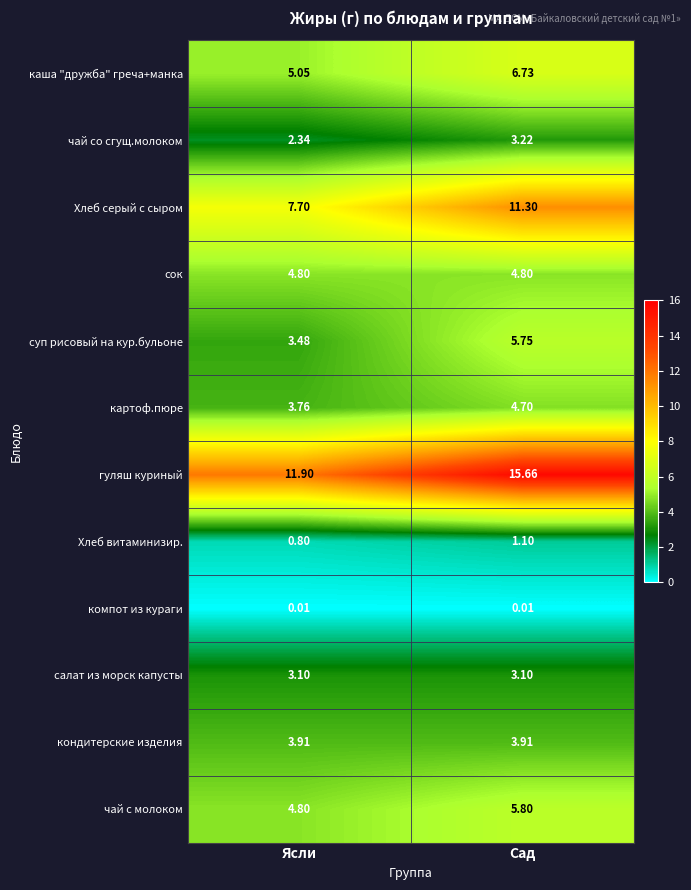

Which series has the largest range (max minus min)?

гуляш куриный